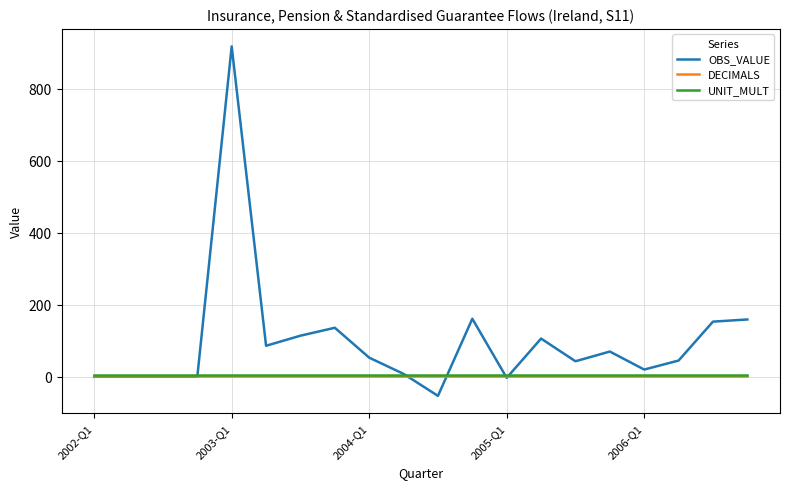

Which series has the largest total across all categories?

OBS_VALUE